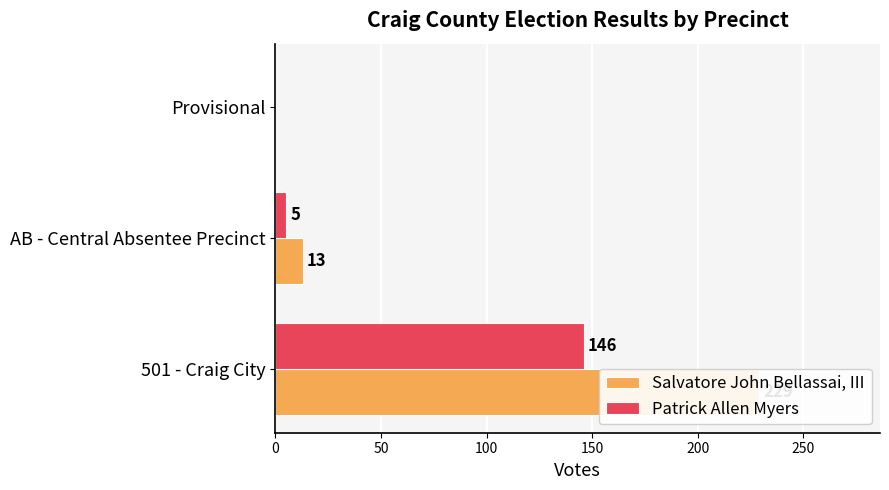

Which series has the largest total across all categories?

Salvatore John Bellassai, III